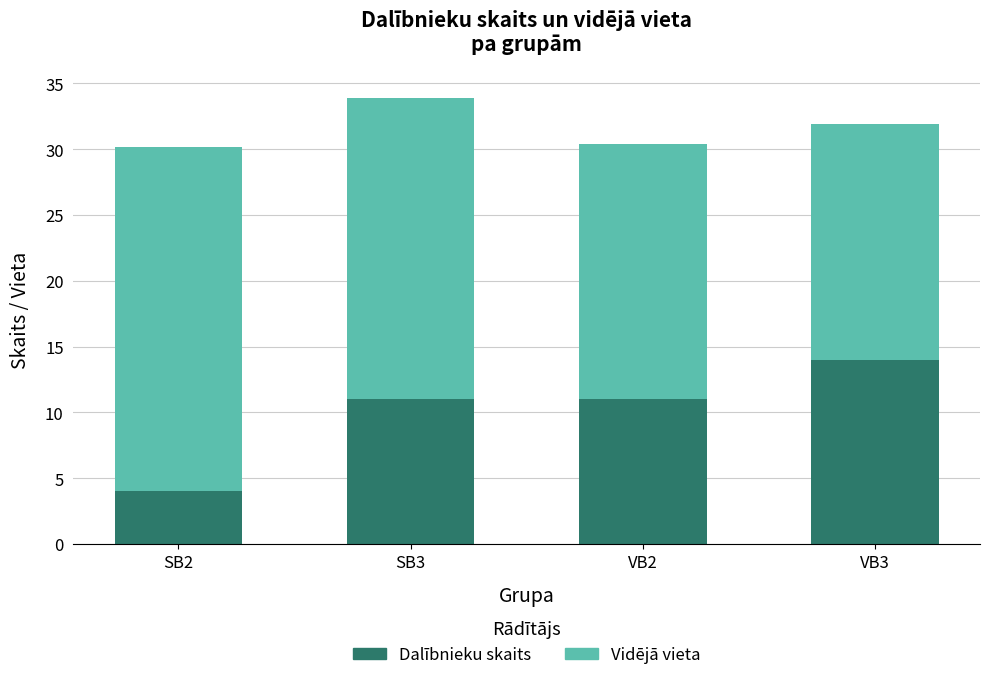

What is the sum of all Dalībnieku skaits values?

40.0